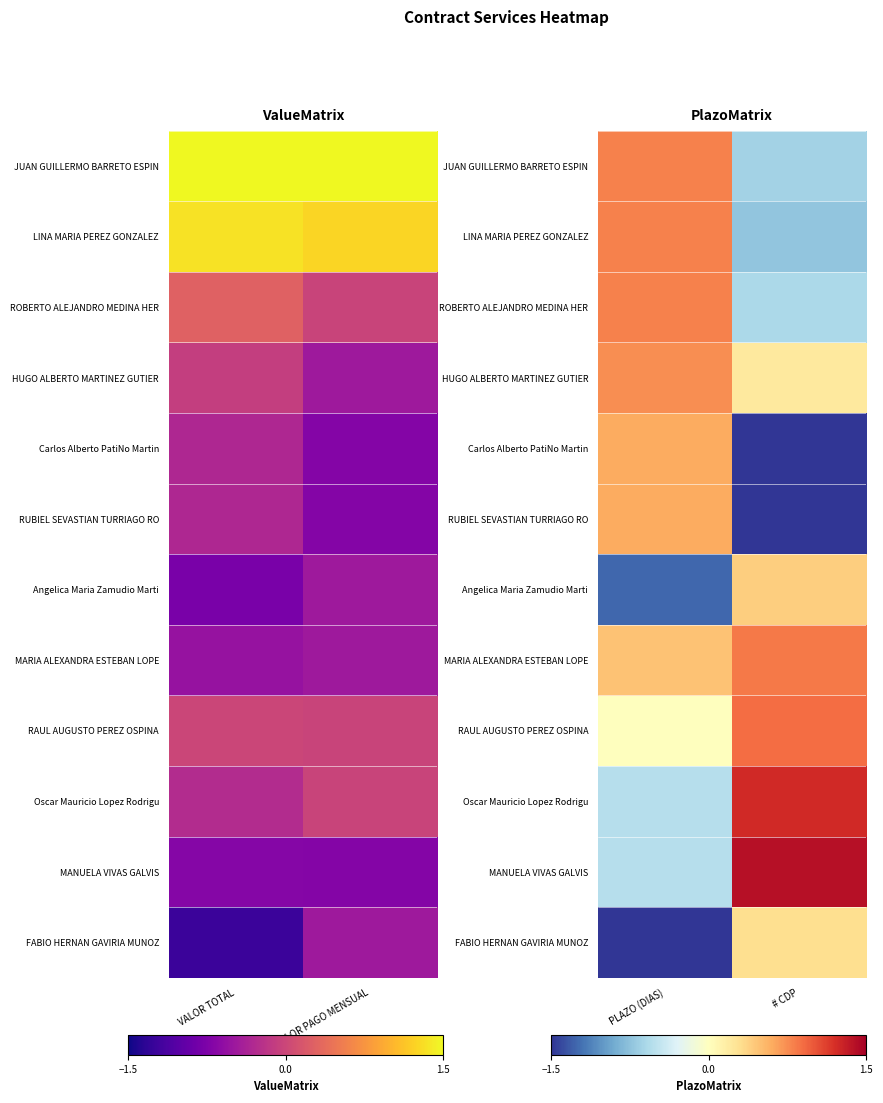

How many distinct data groups are displayed?

12